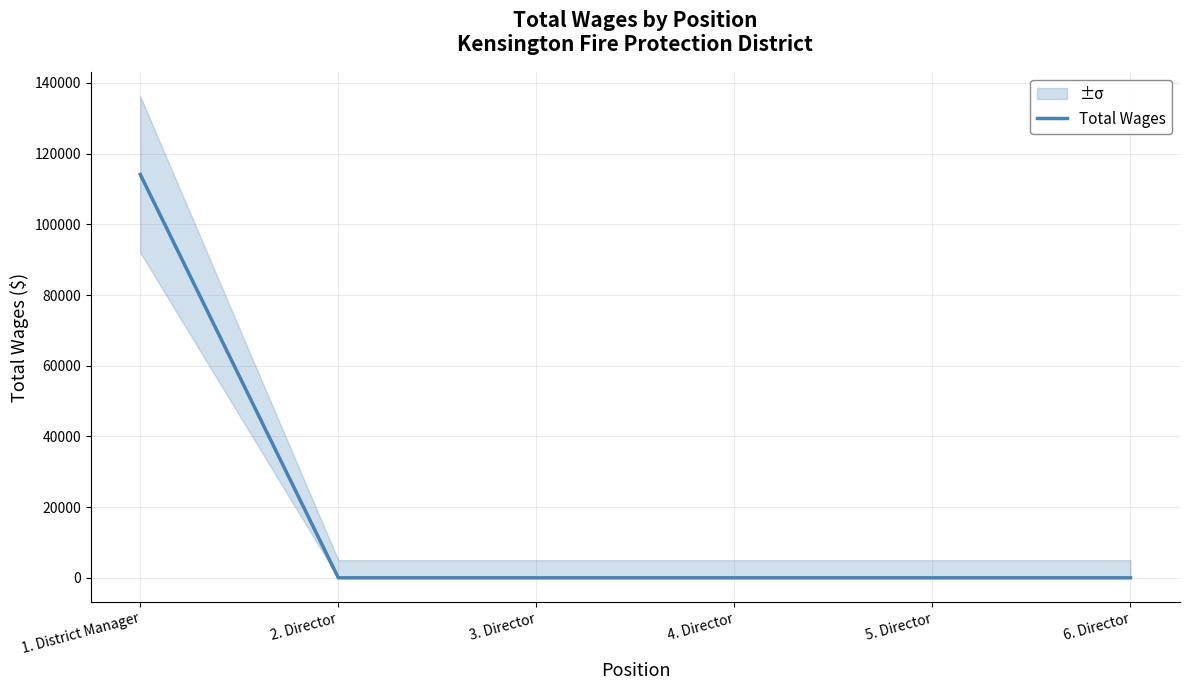

What is the label of the 2nd point from the left?

2. Director